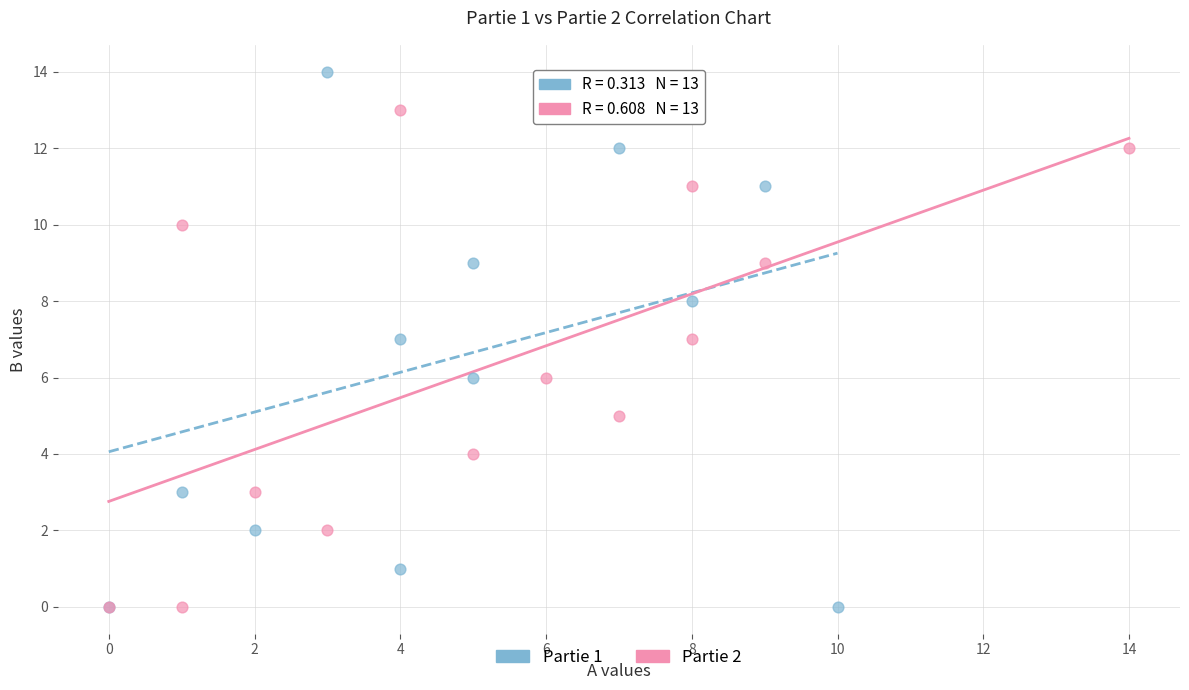

Which series has the widest spread of Y values?

Partie 1